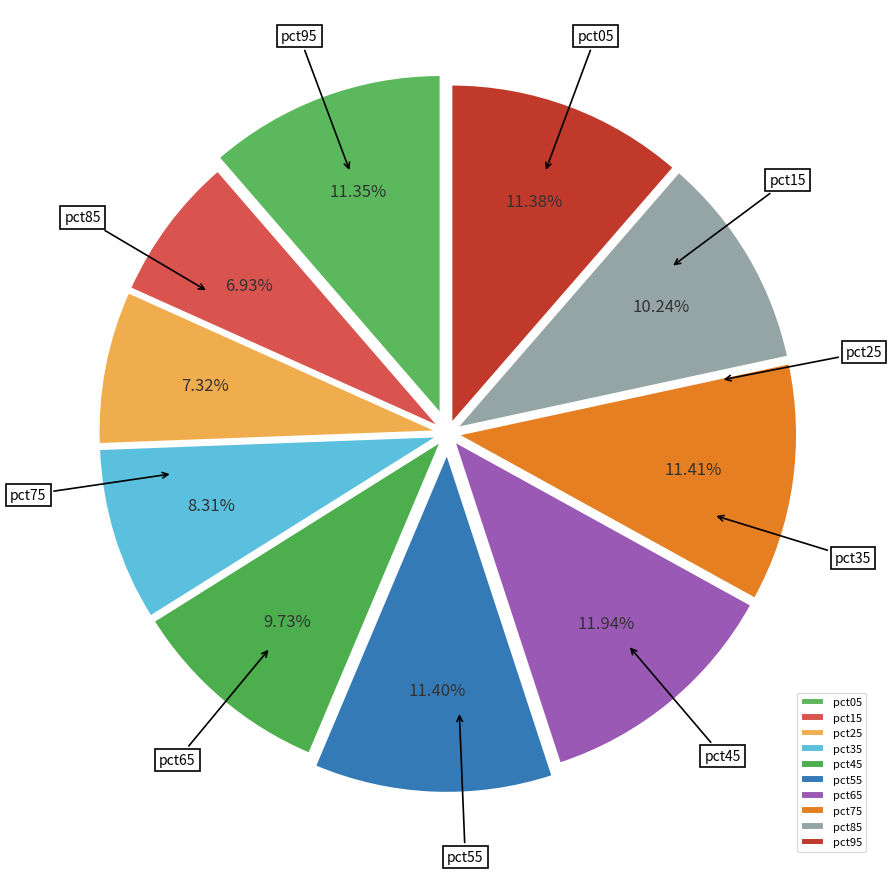

To the nearest percent, what is the average slice percentage?

10%